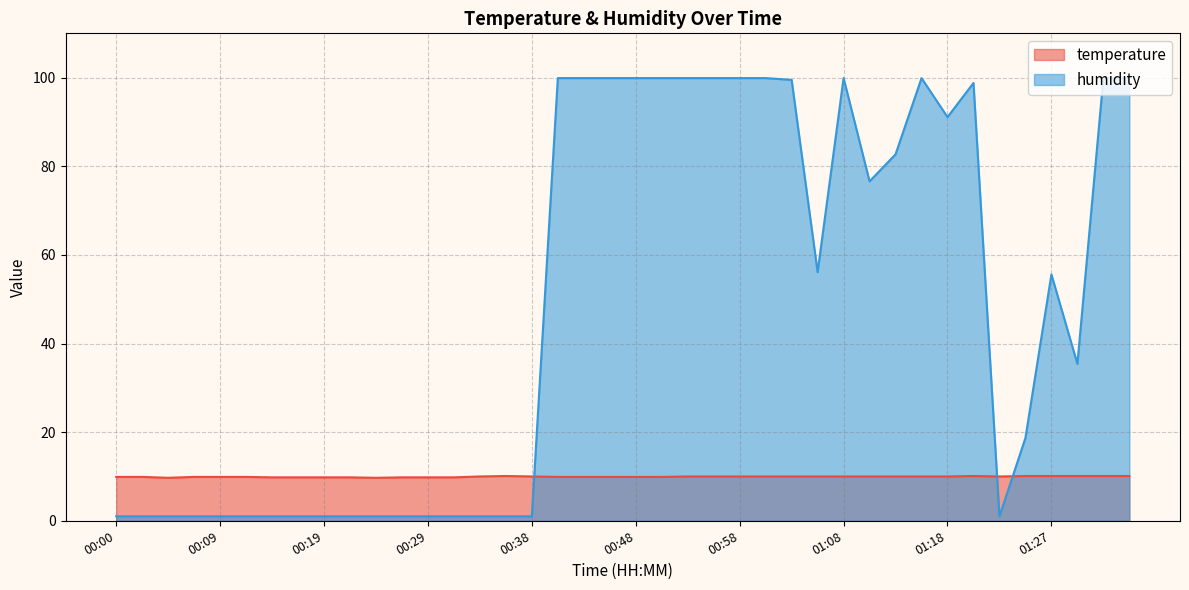

In humidity, how many points are higher than both neighbors (excluding endpoints)?

4